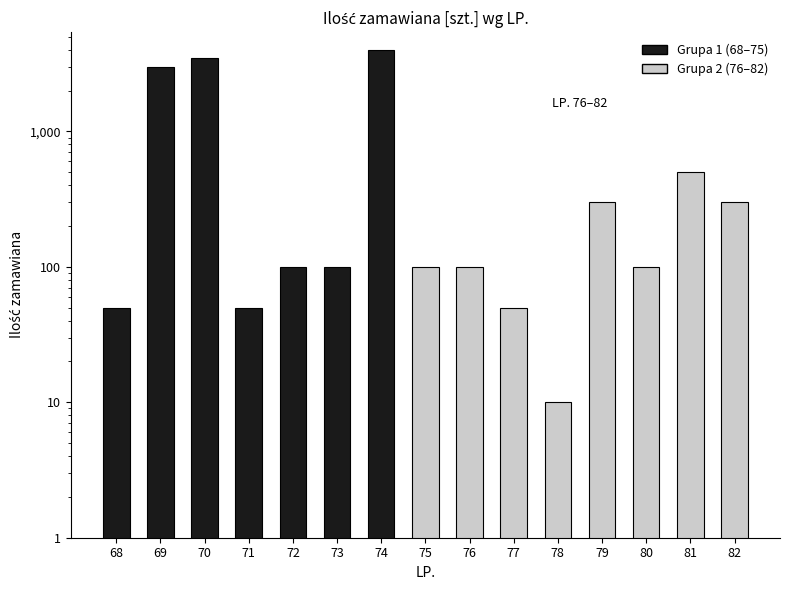

What is the value of the 7th bar from the left?

4000